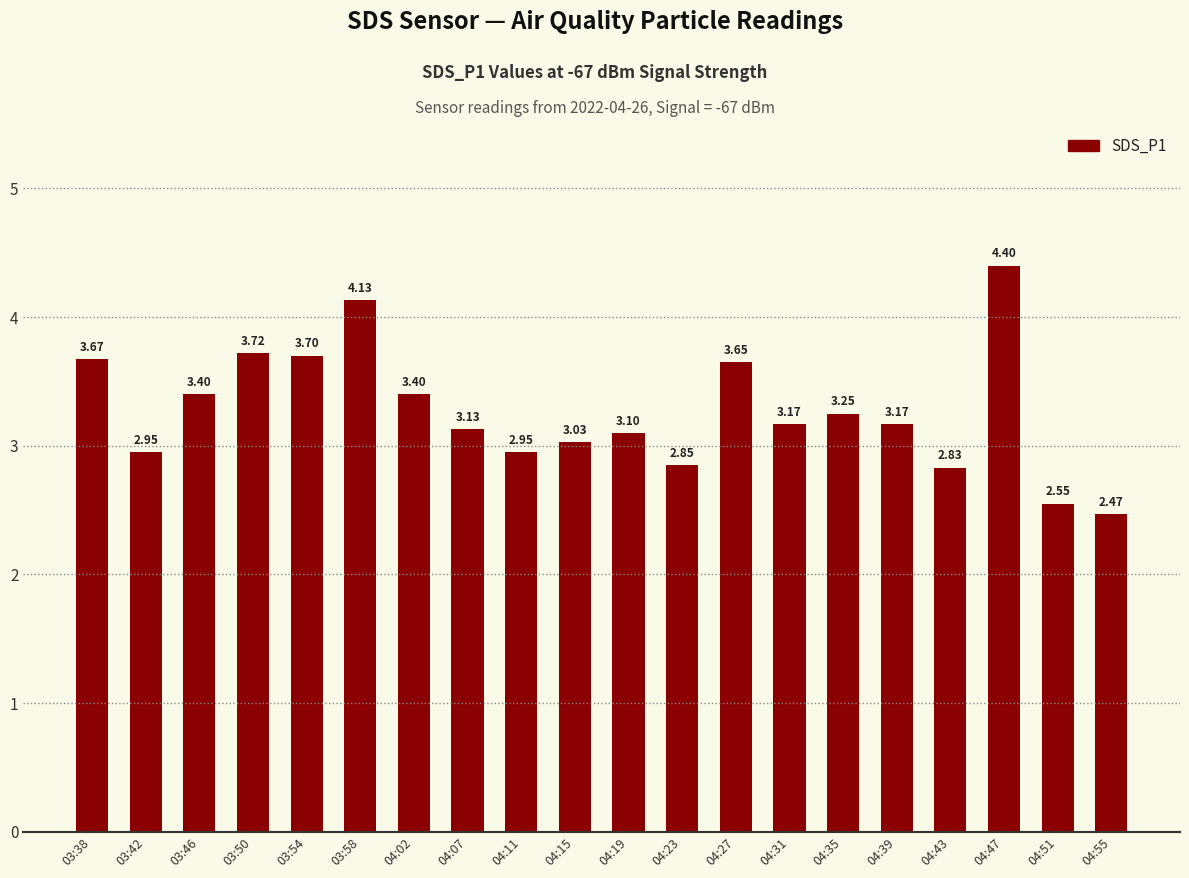

What is the sum of the values at 04:39 and 04:07?

6.3